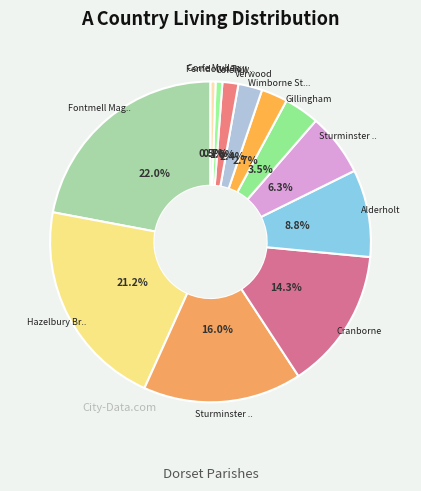

Count the number of slices in the pie.

12